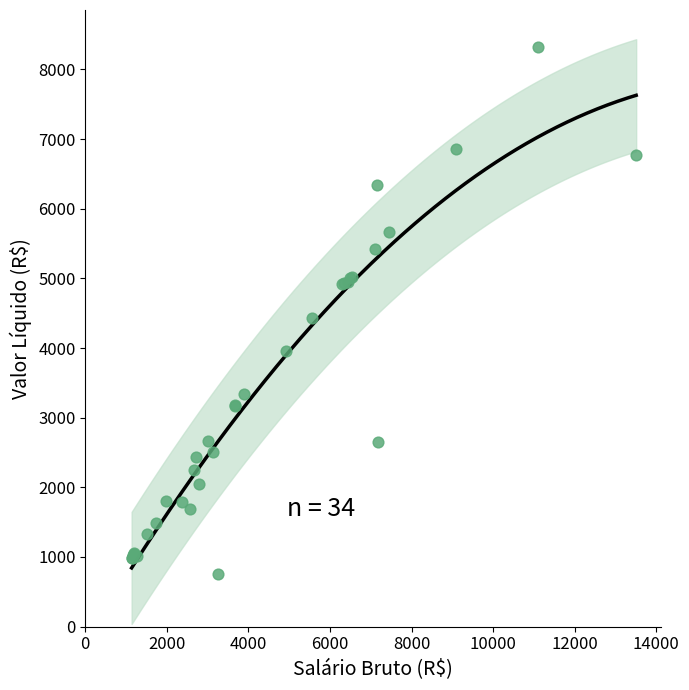

What Y value in the scatter plot is closest to 4540?

4431.8